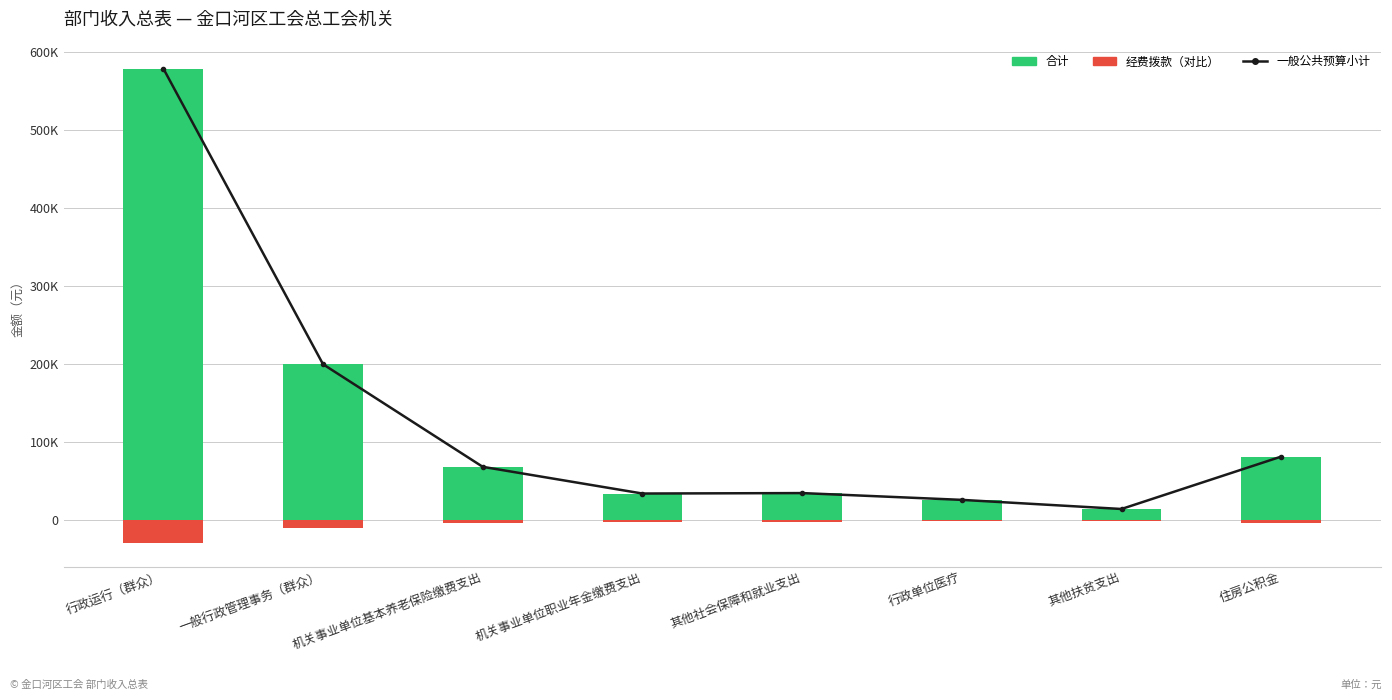

Reading right to left, extract all data points from this chart.

一般公共预算小计: 住房公积金=81588.0	其他扶贫支出=14400.0	行政单位医疗=26100.0	其他社会保障和就业支出=34804.0	机关事业单位职业年金缴费支出=34224.0	机关事业单位基本养老保险缴费支出=68472.0	一般行政管理事务（群众）=200000.0	行政运行（群众）=579181.0
合计: 住房公积金=81588.0	其他扶贫支出=14400.0	行政单位医疗=26100.0	其他社会保障和就业支出=34804.0	机关事业单位职业年金缴费支出=34224.0	机关事业单位基本养老保险缴费支出=68472.0	一般行政管理事务（群众）=200000.0	行政运行（群众）=579181.0
经费拨款（对比）: 住房公积金=-4079.4	其他扶贫支出=-720.0	行政单位医疗=-1305.0	其他社会保障和就业支出=-1740.2	机关事业单位职业年金缴费支出=-1711.2	机关事业单位基本养老保险缴费支出=-3423.6	一般行政管理事务（群众）=-10000.0	行政运行（群众）=-28959.1